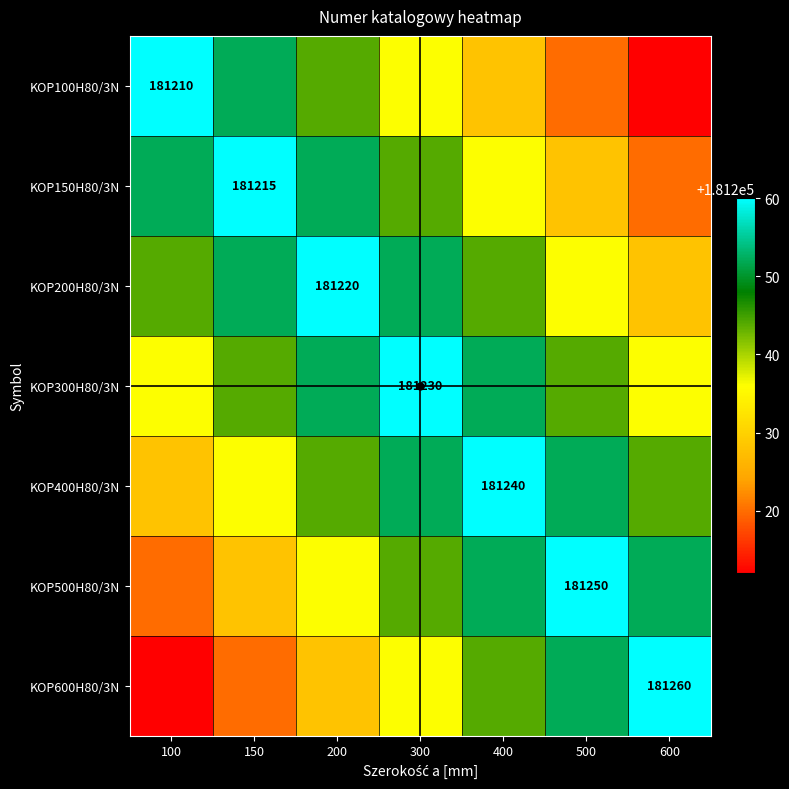

At which label does KOP100H80/3N first exceed 181236?

100